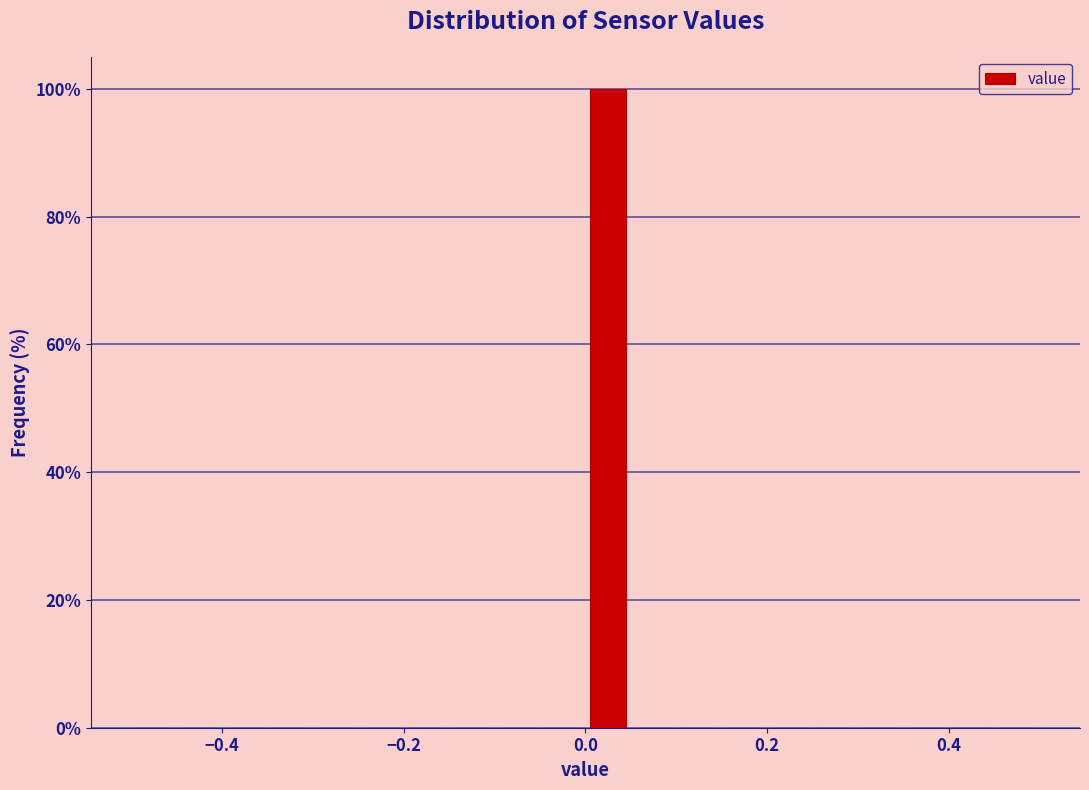

Read against the x-axis, roughly where is the centre of the tallest bar?

0.02